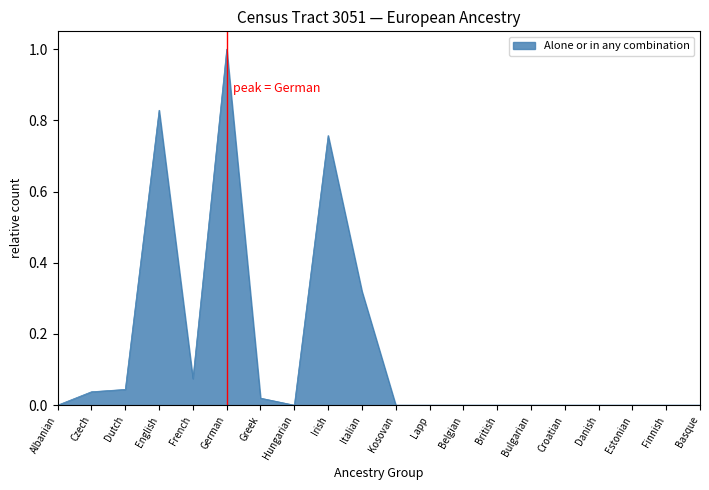

The chart shows a value of 0.7 at Kosovan. True or false?

False